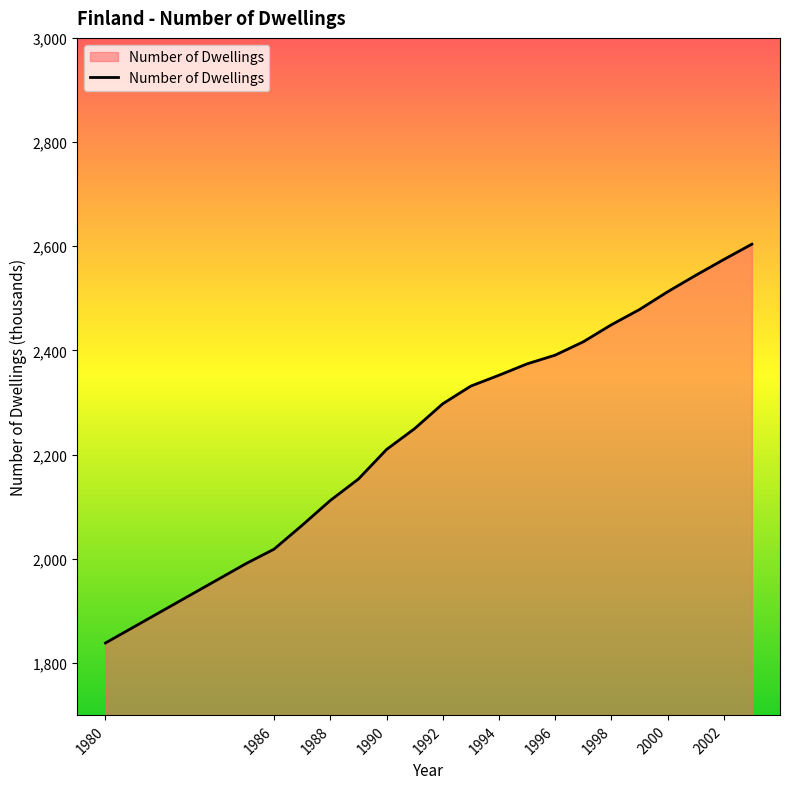

What is the minimum value shown in the chart?

1838.1